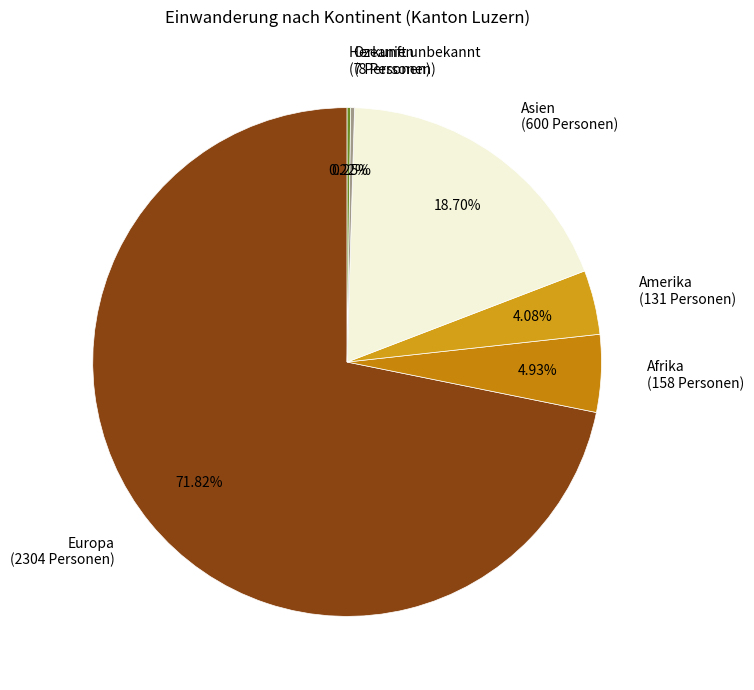

What is the largest slice in the pie chart?

Europa